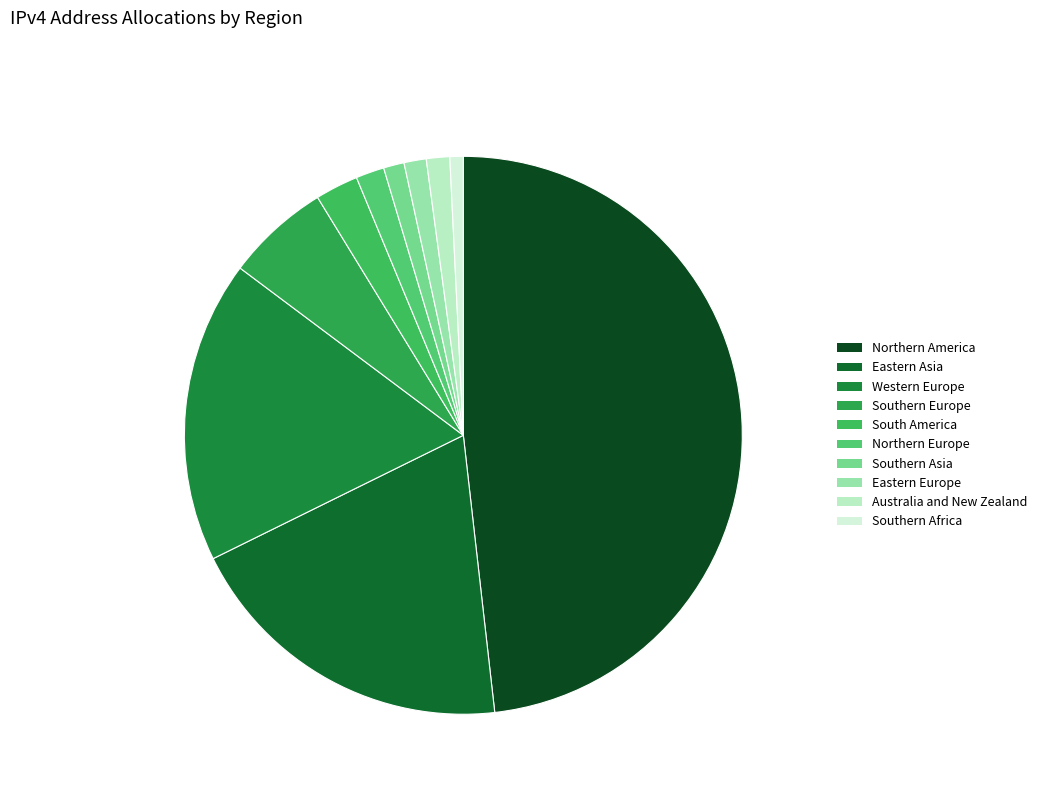

Is it true that Southern Europe is 6% of the pie?

True